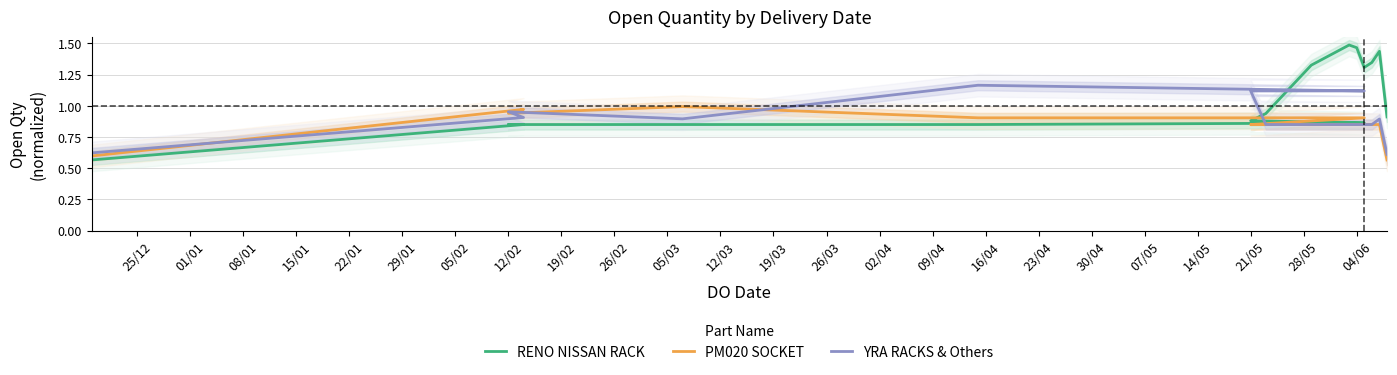

What value does the RENO NISSAN RACK series have at 12/02?

0.9